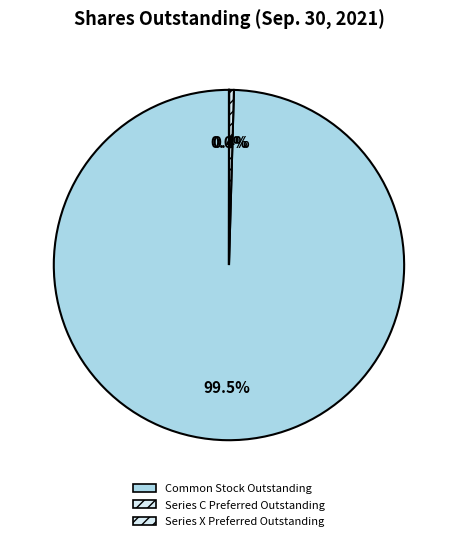

To the nearest percent, what is the difference between the Common Stock Outstanding and Series X Preferred Outstanding slice percentages?

100%